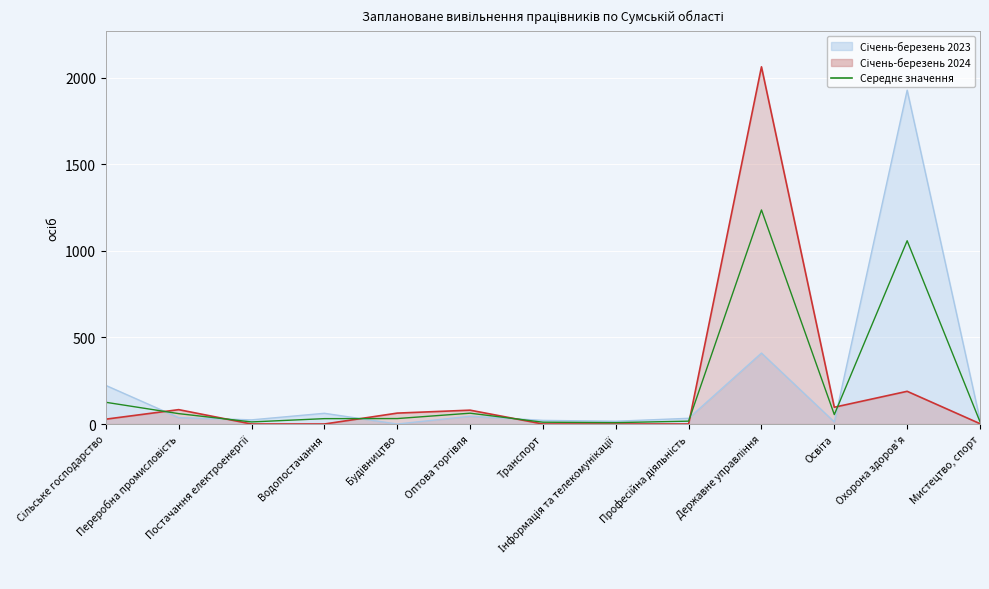

What is the label of the 11th point from the right?

Постачання електроенергії